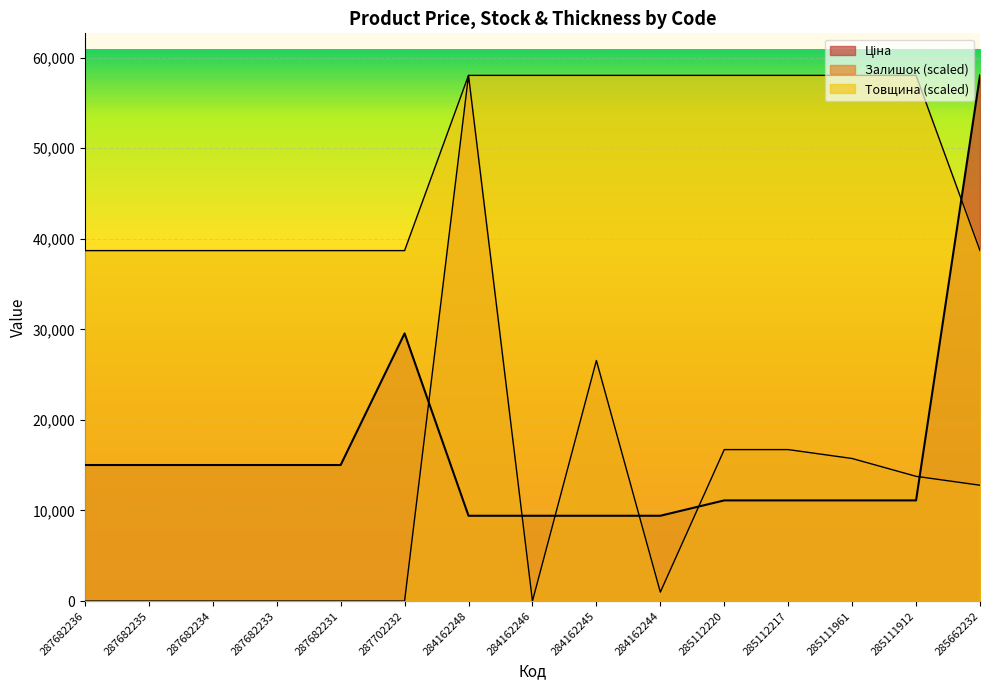

How many data points in Товщина are above 58037?

8